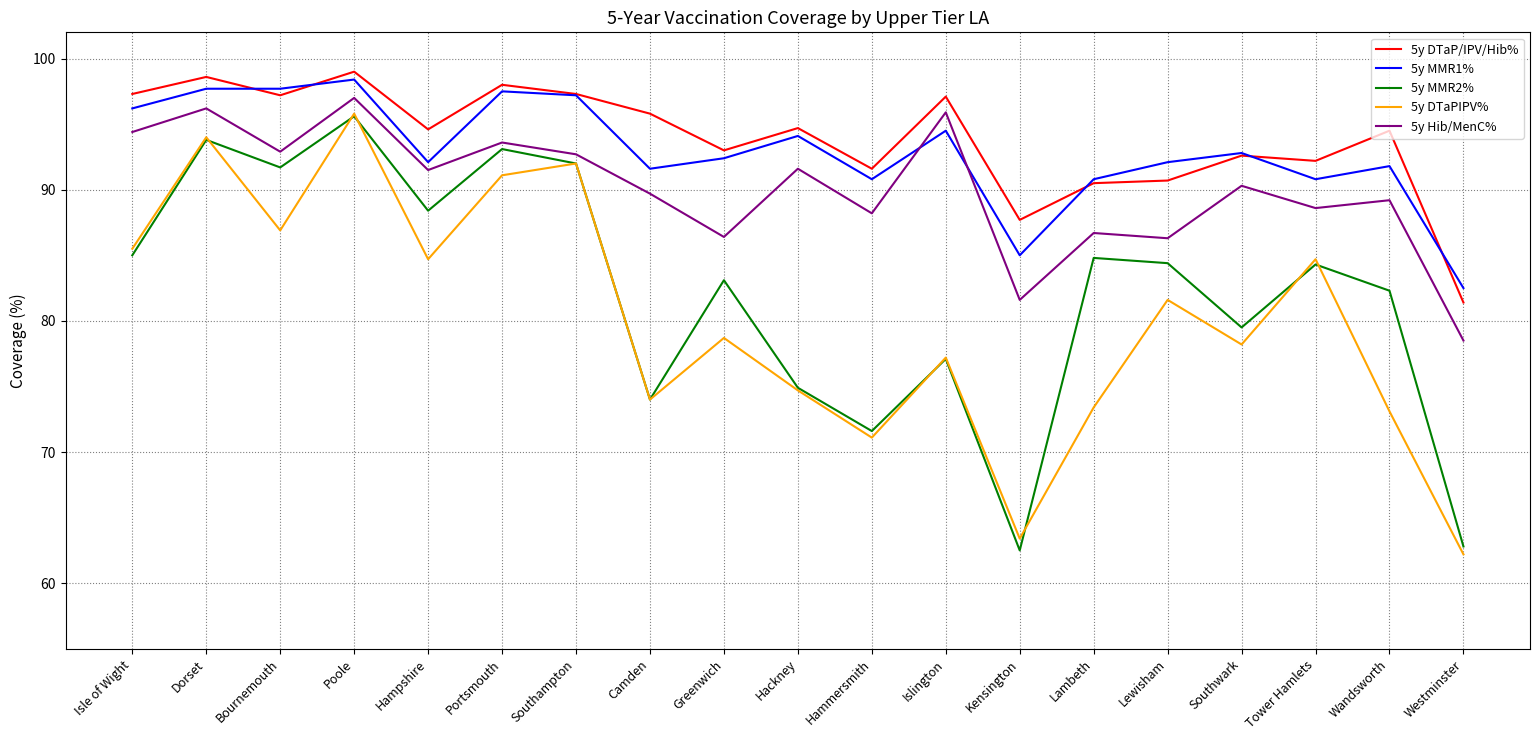

Is this an area chart (filled region under the line)?

No